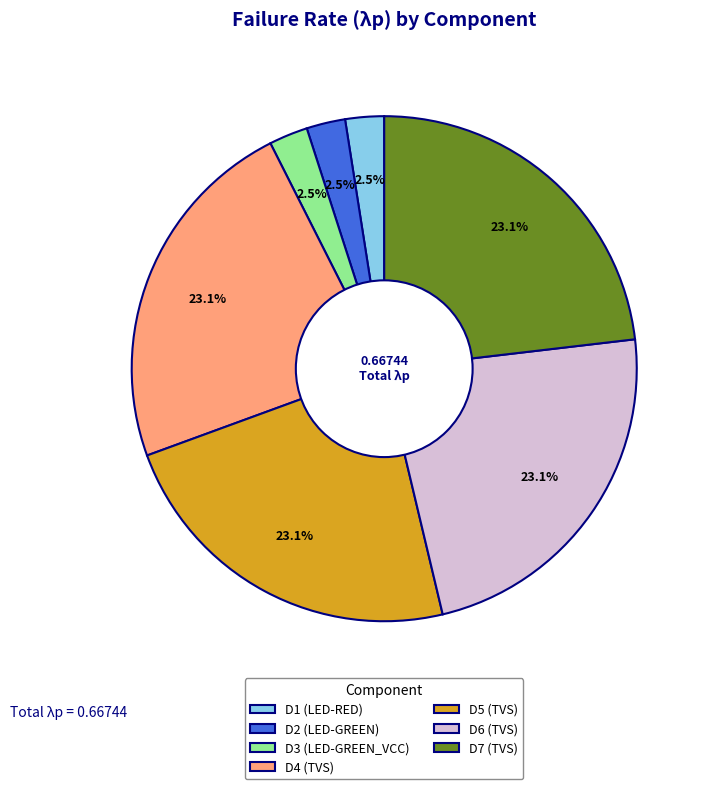

To the nearest percent, what is the difference between the largest and smallest slice percentages?

21%